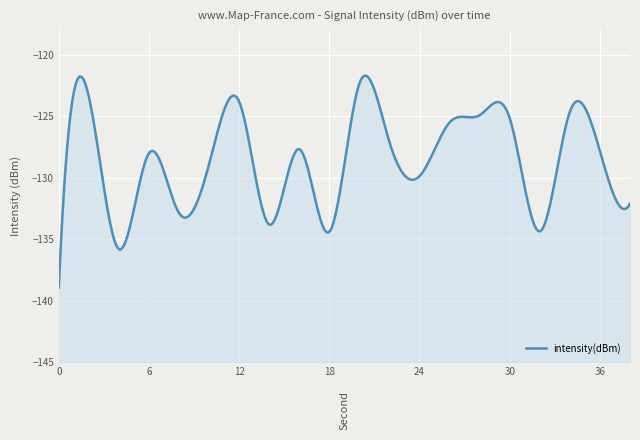

Reading left to right, list all the values displayed in this chart.

0=-138.9	2=-123.4	4=-135.8	6=-128.0	8=-132.9	10=-128.9	12=-123.8	14=-133.8	16=-127.7	18=-134.4	20=-122.3	22=-127.1	24=-129.9	26=-125.5	28=-124.9	30=-125.2	32=-134.4	34=-124.6	36=-127.8	38=-132.1